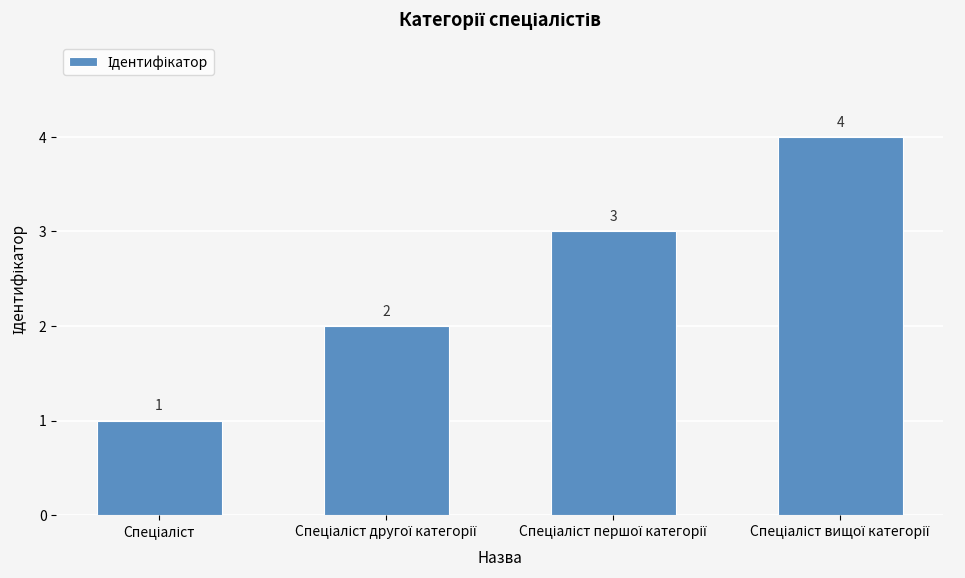

Count the values in the range 2 to 4.

3